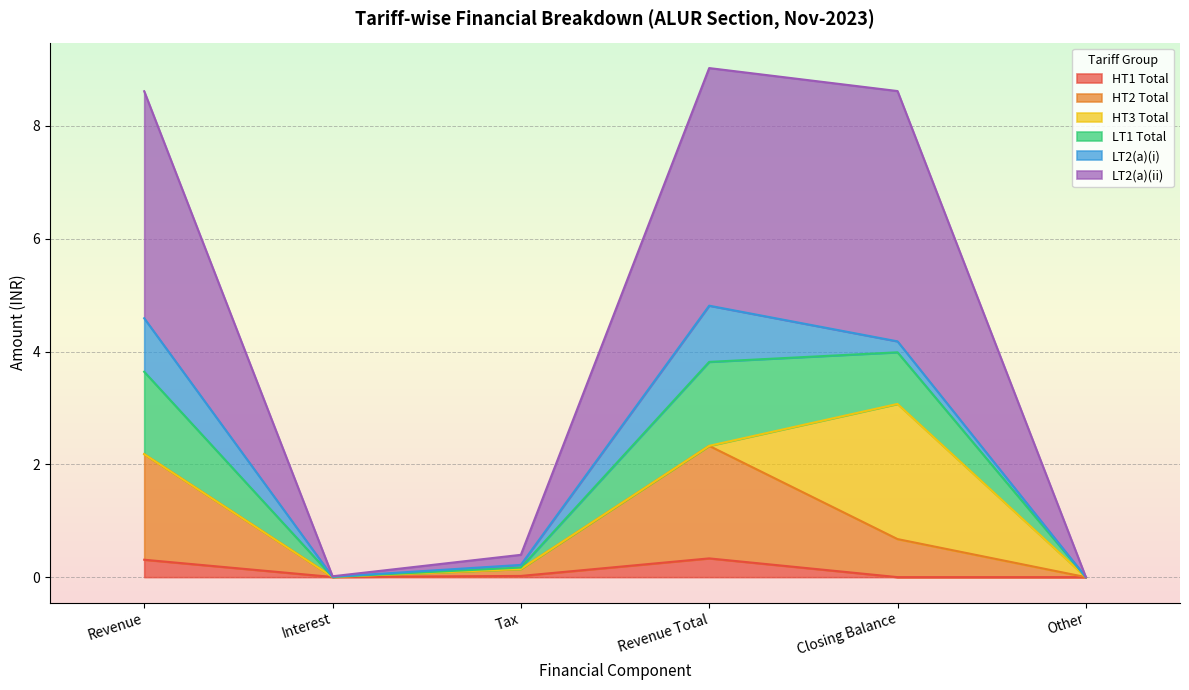

The value of HT1 Total at Revenue is 0.3. True or false?

True